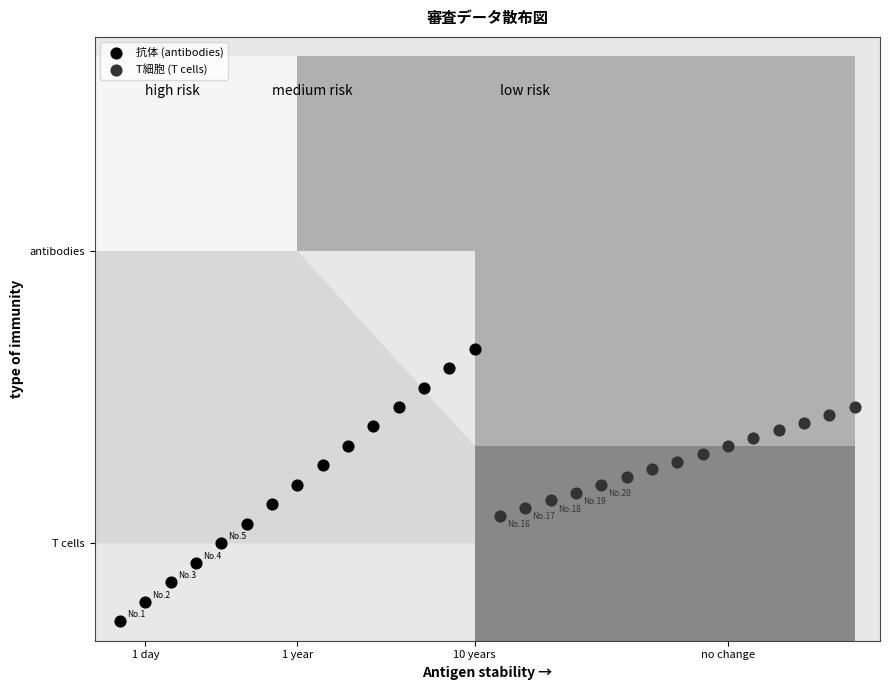

What are all the series names shown in the legend?

抗体 (antibodies), T細胞 (T cells)